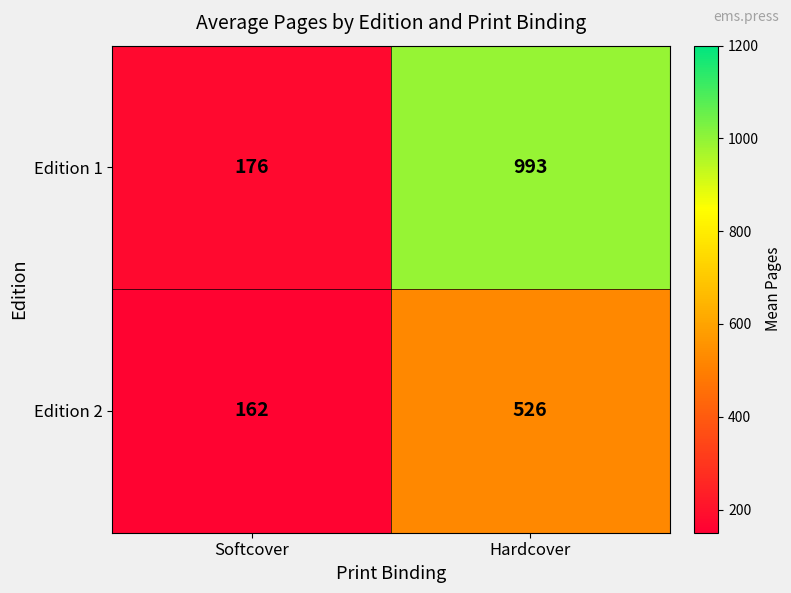

Count the number of categories in the chart.

2